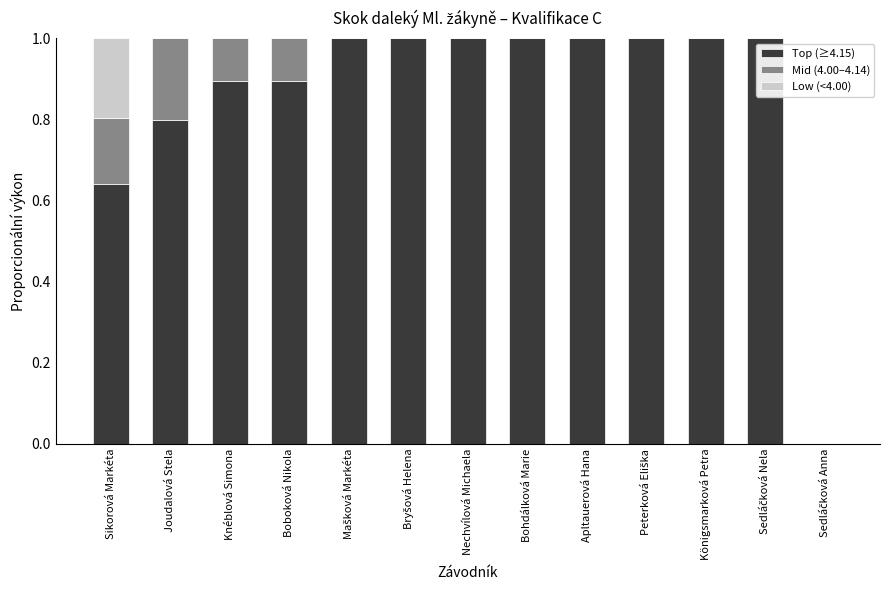

Is it true that Top (≥4.15) equals 0.6 at Boboková Nikola?

False